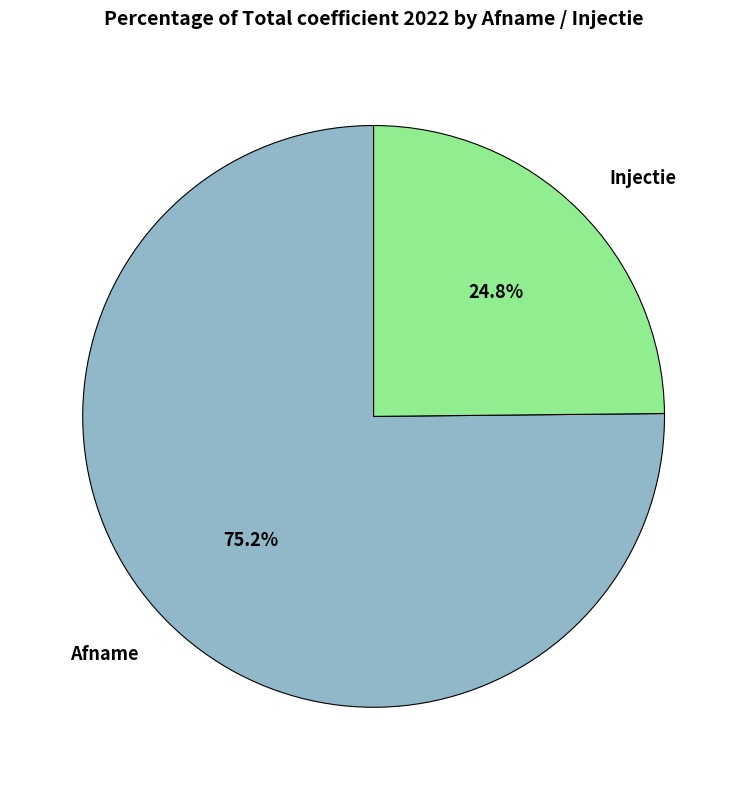

What is the smallest slice in the pie chart?

Injectie